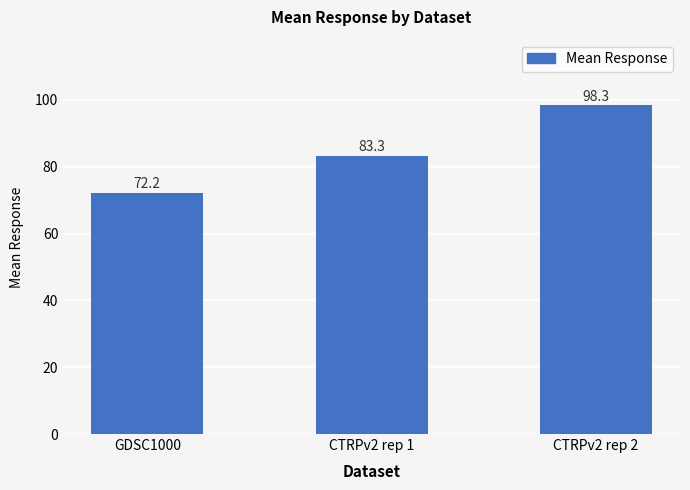

Count the number of data series in this chart.

1